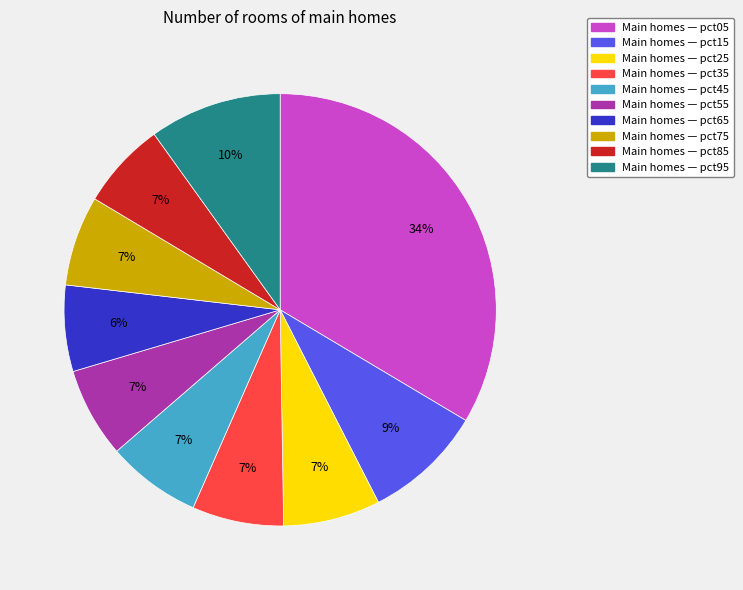

To the nearest percent, what is the average slice percentage?

10%